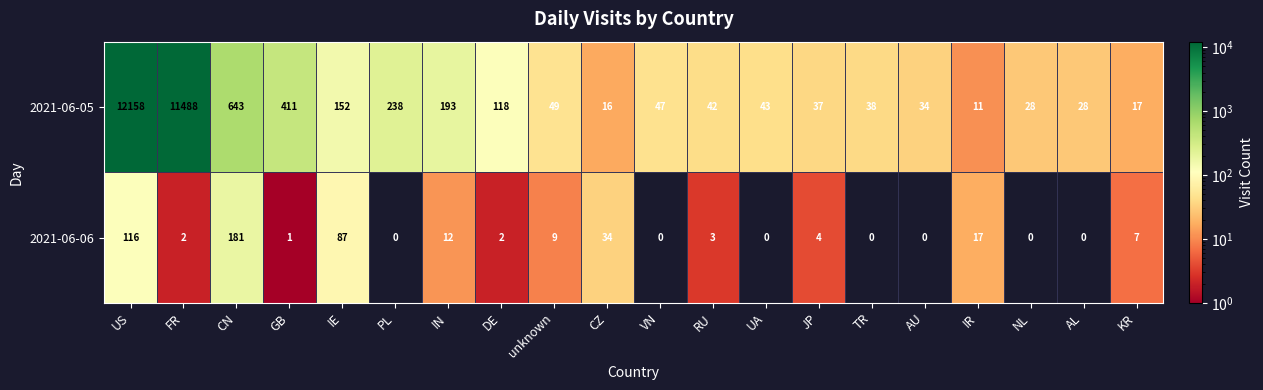

The value of 2021-06-06 at UA is -108. True or false?

False